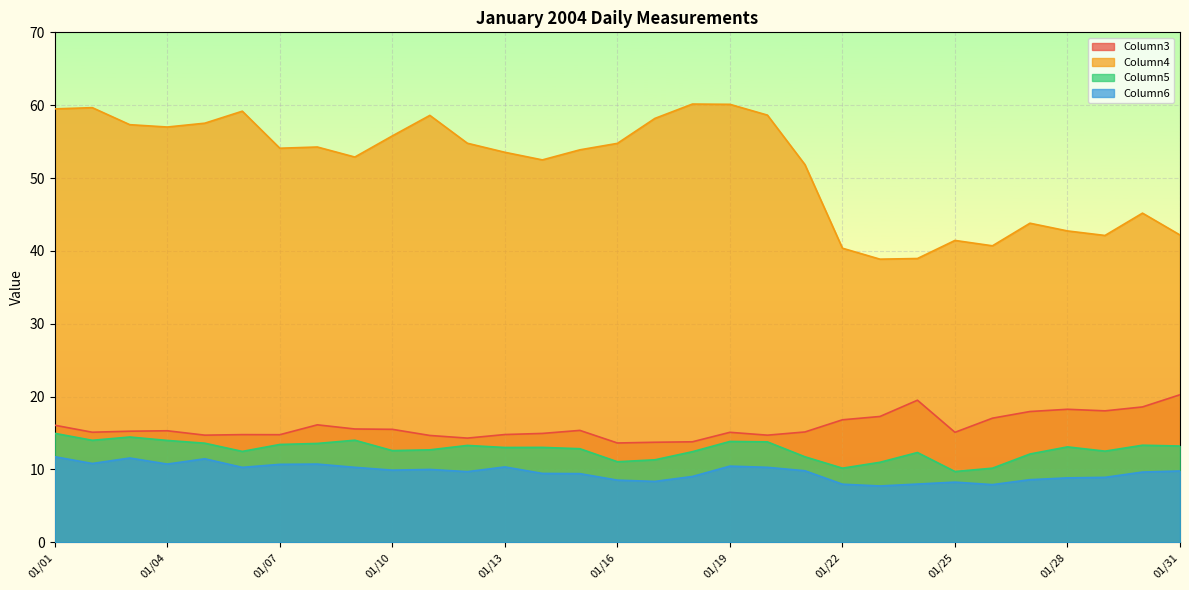

True or false: Column5 and Column4 cross at least once.

False